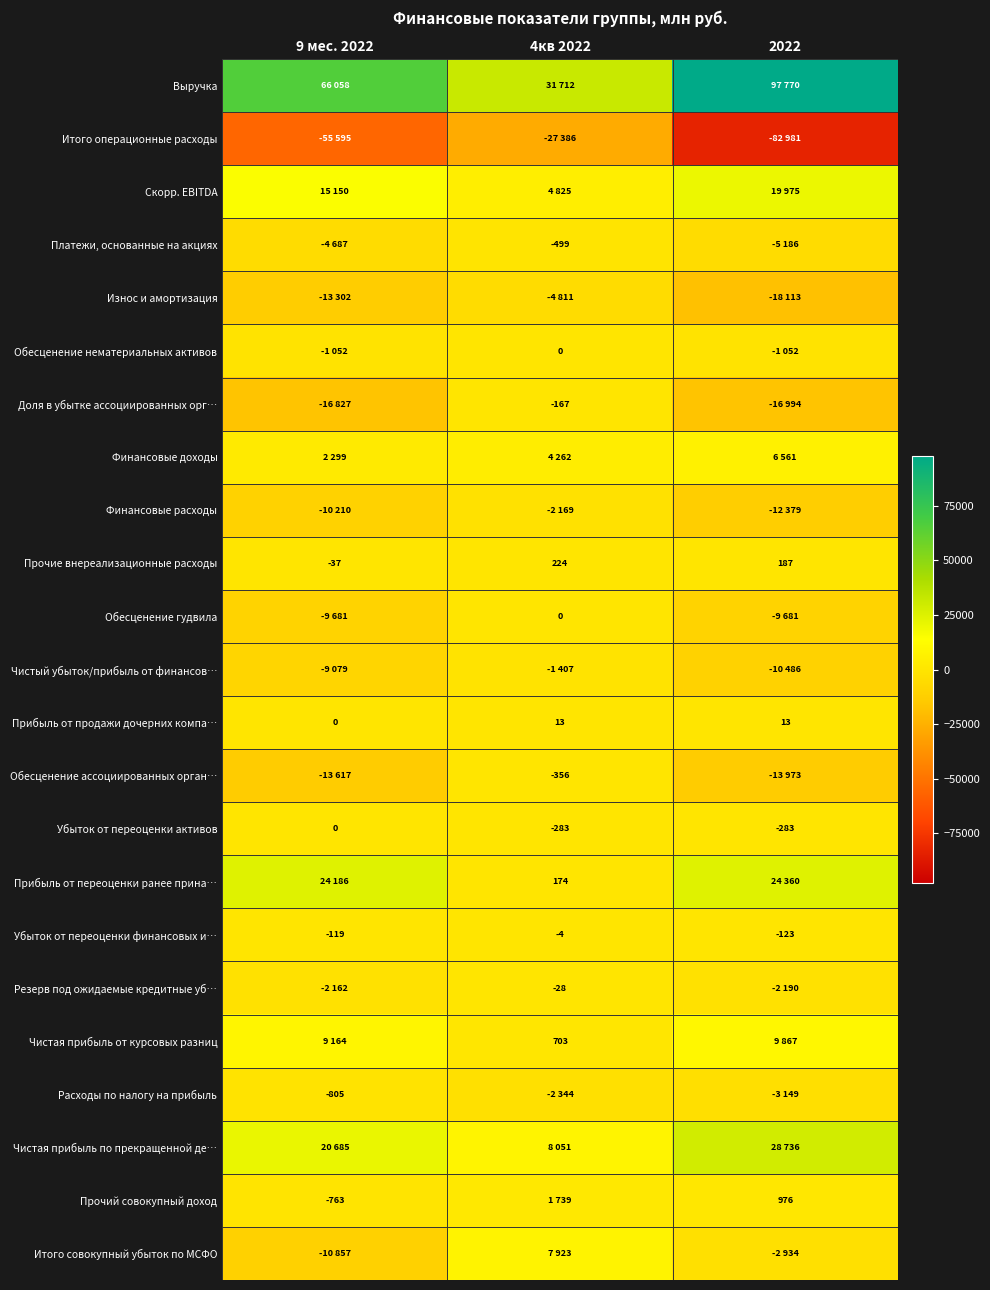

The value of Прочие внереализационные расходы at 2022 is 187. True or false?

True